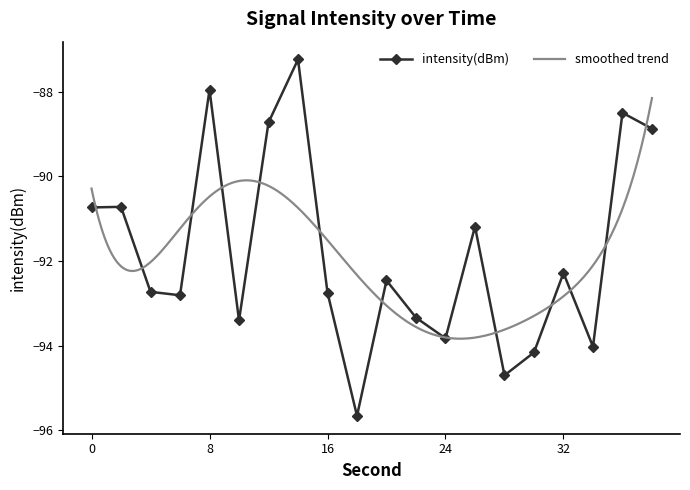

Reading left to right, extract all data points from this chart.

-90.7	-90.7	-92.7	-92.8	-87.9	-93.4	-88.7	-87.2	-92.7	-95.7	-92.5	-93.3	-93.8	-91.2	-94.7	-94.2	-92.3	-94.0	-88.5	-88.9